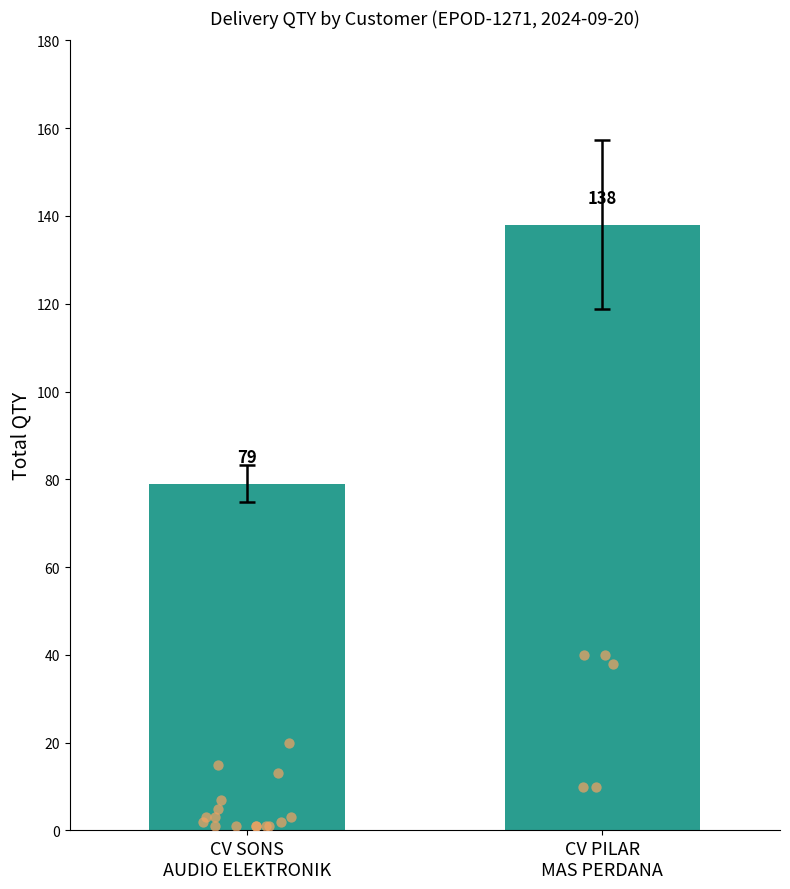

What is the change in value from CV SONS
AUDIO ELEKTRONIK to CV PILAR
MAS PERDANA?

+59